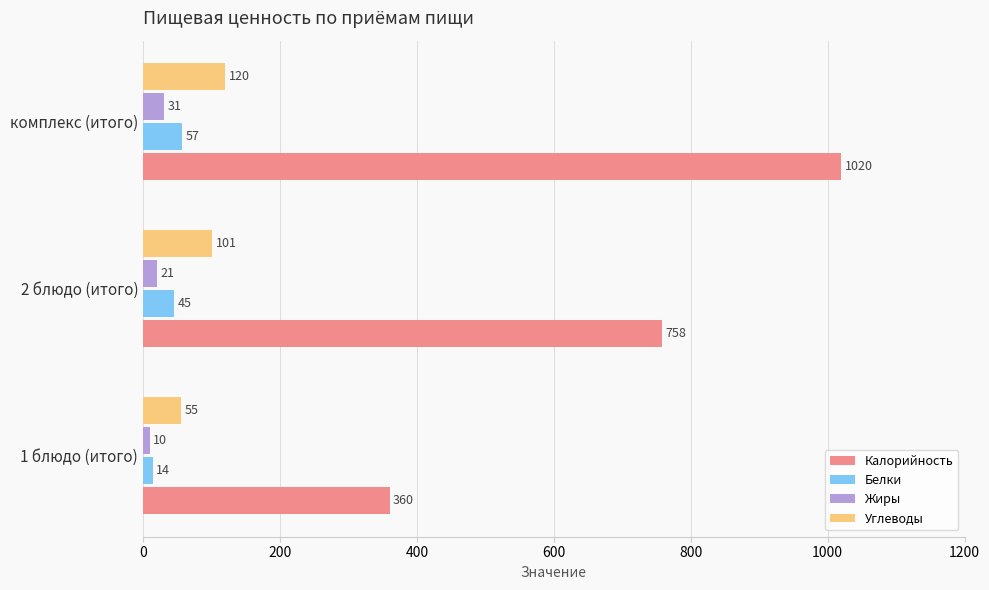

Read the Жиры value at комплекс (итого), to the nearest 5.

30